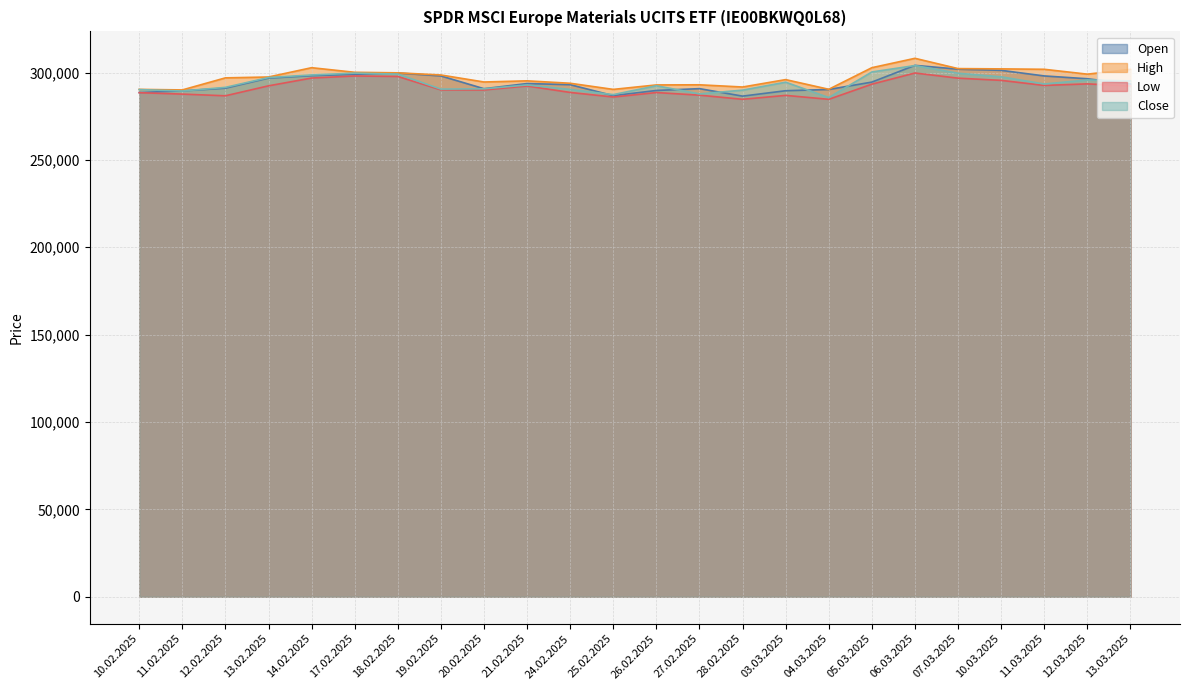

What is the label of the 14th point from the right?

24.02.2025